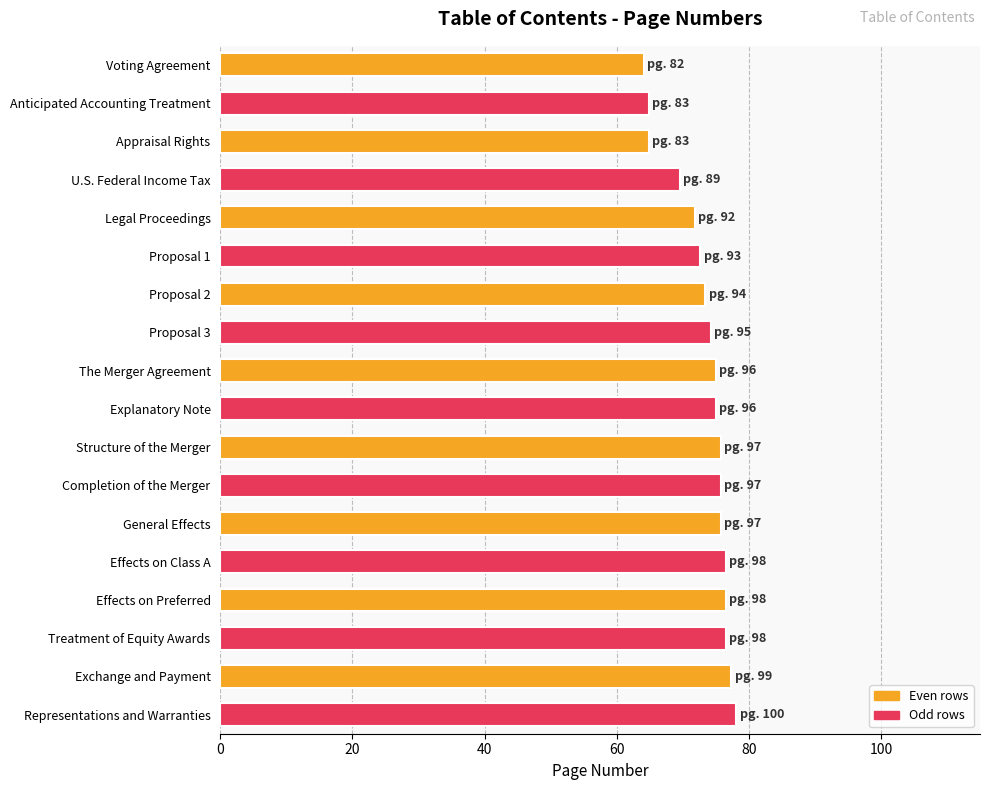

What is the change in value from Voting Agreement to Exchange and Payment?

+13.3